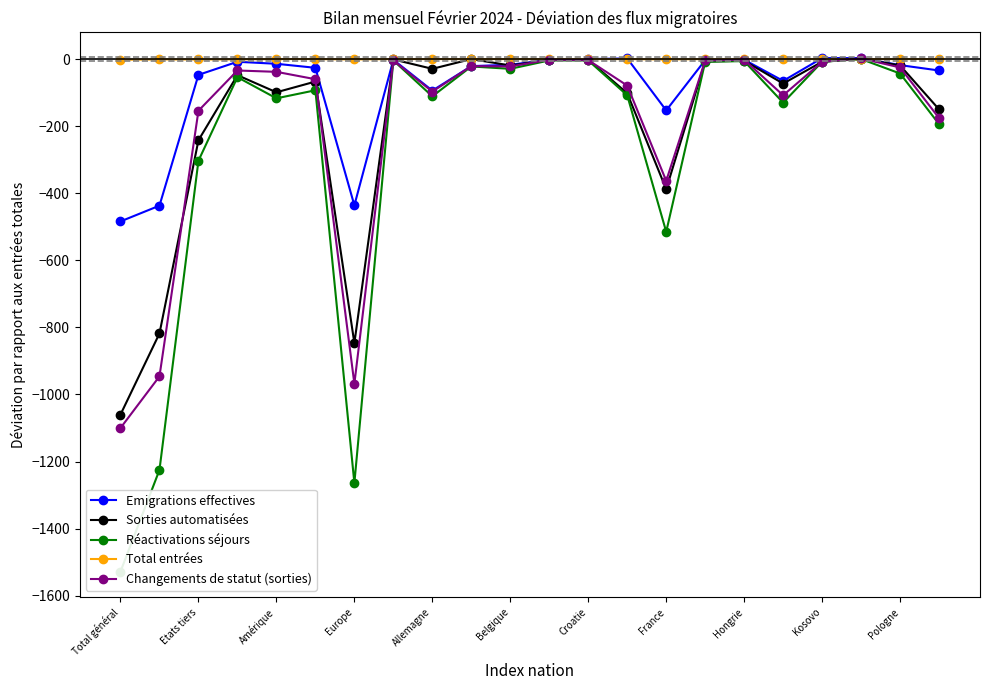

How many data points does each series have?

22